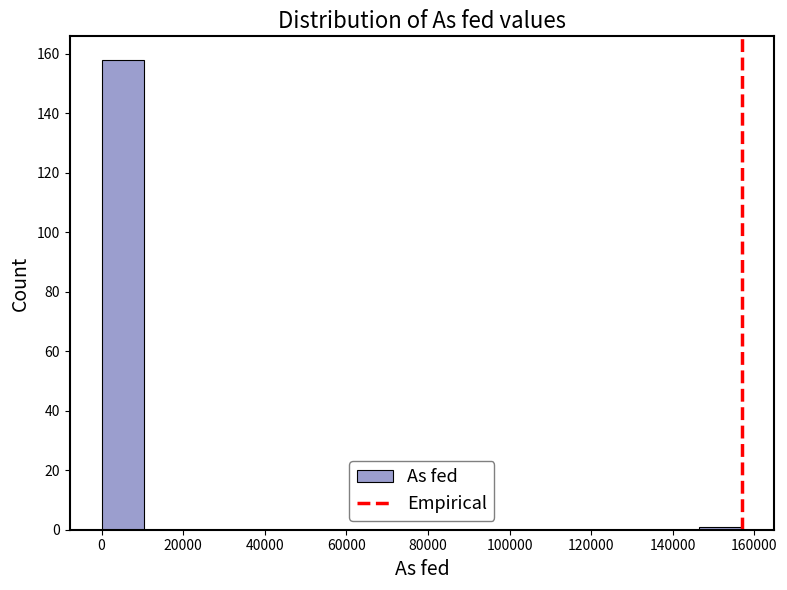

Over which range of the x-axis is the bar tallest?

0 to 10000